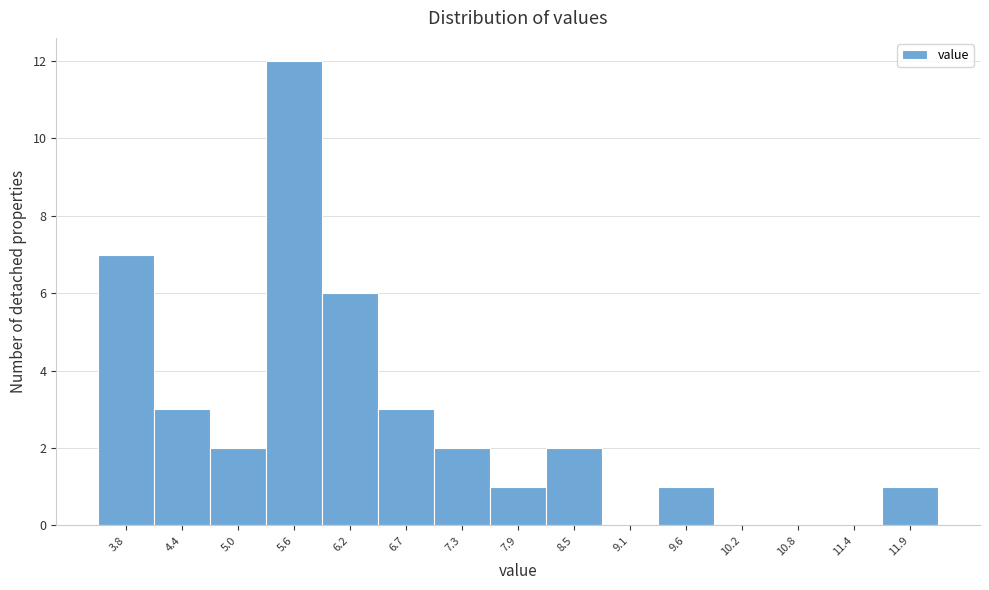

Reading left to right, list all the values displayed in this chart.

3.8=7	4.4=3	5.0=2	5.6=12	6.2=6	6.7=3	7.3=2	7.9=1	8.5=2	9.1=0	9.6=1	10.2=0	10.8=0	11.4=0	11.9=1